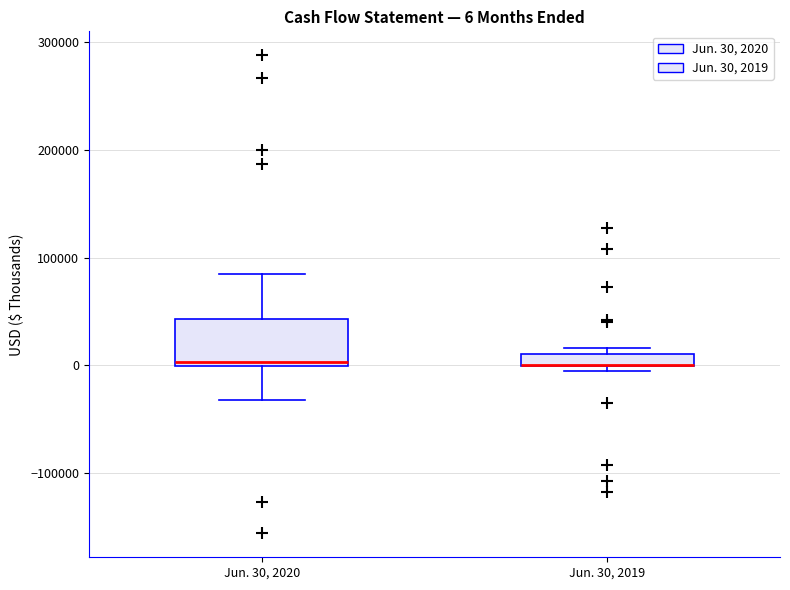

Comparing the boxes themselves (not the whiskers), which one is the tallest?

Jun. 30, 2020